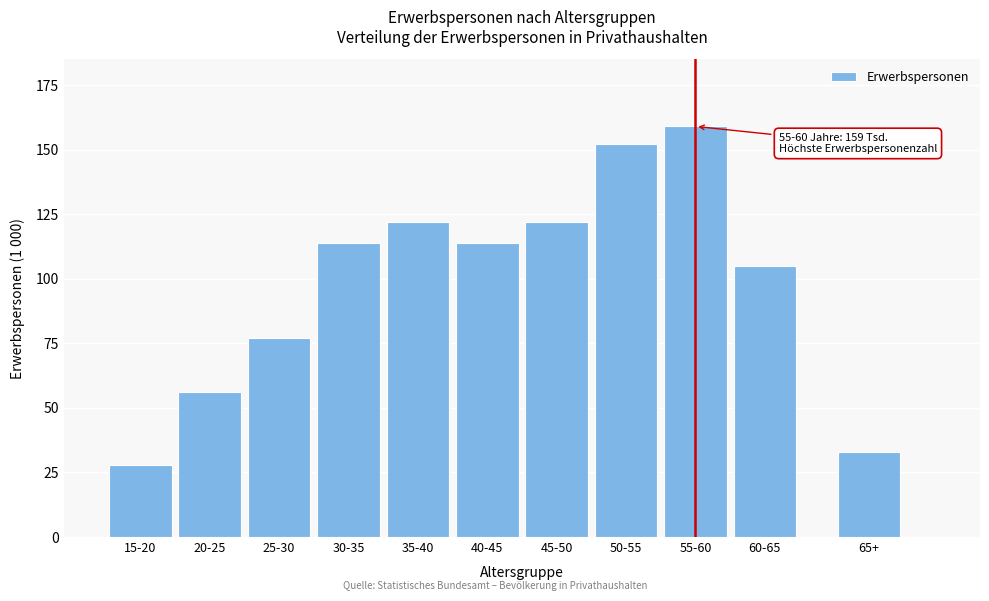

Reading left to right, what are all the values shown in this chart?

28	56	77	114	122	114	122	152	159	105	33